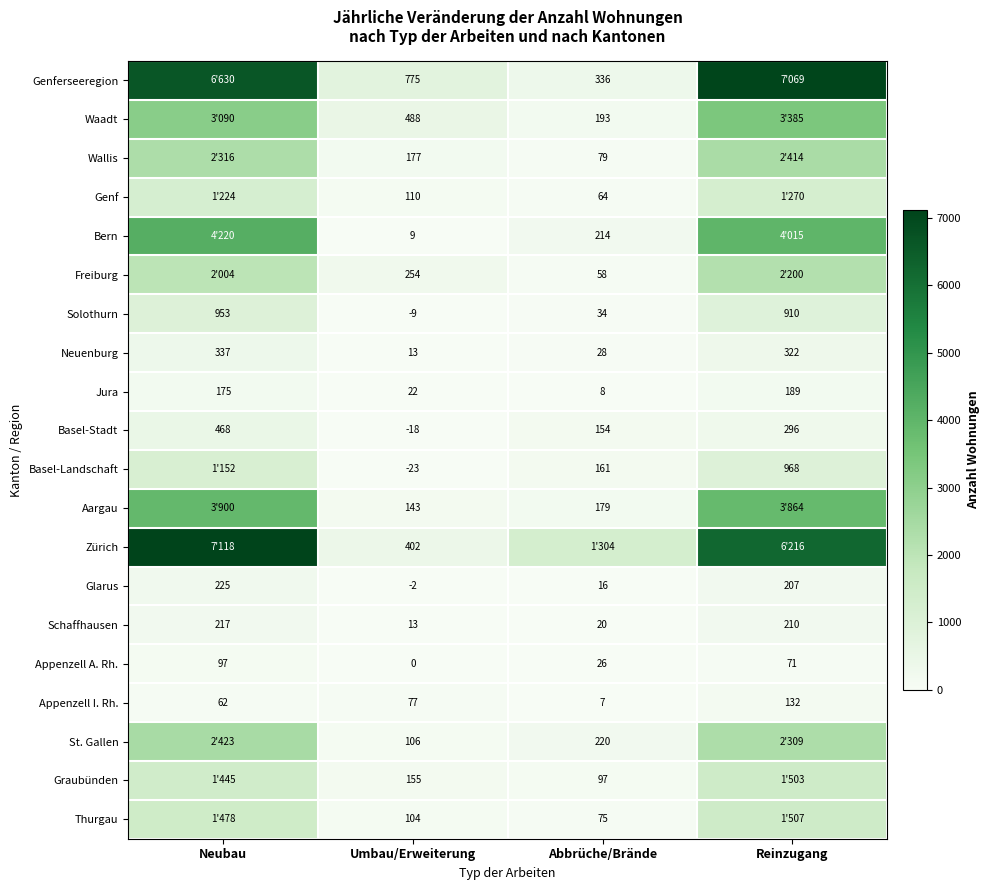

How many values in Glarus are below zero?

1